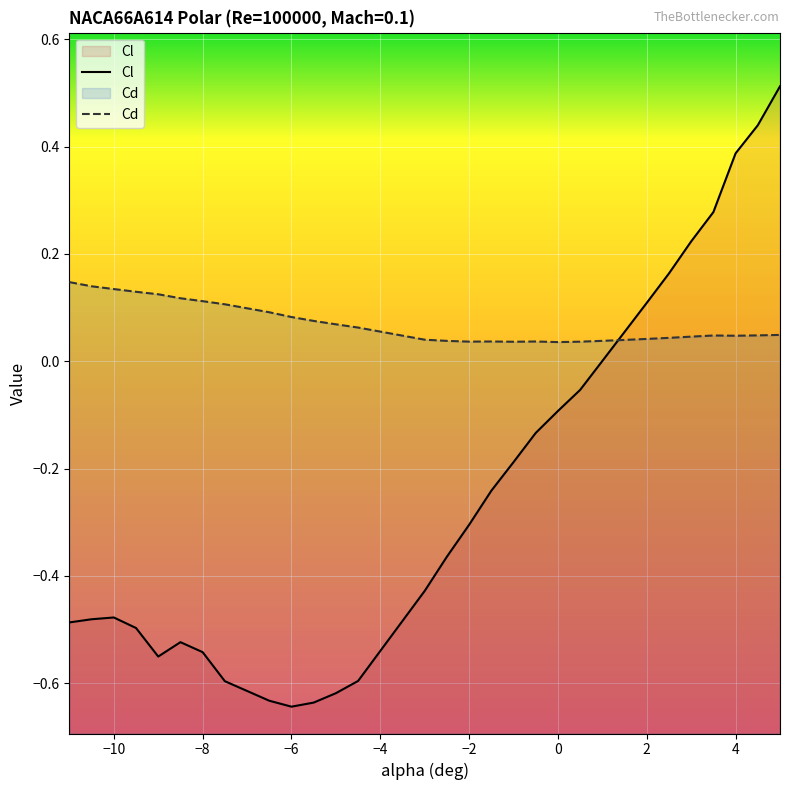

Is it true that Cd equals 0.1 at -6.5?

True